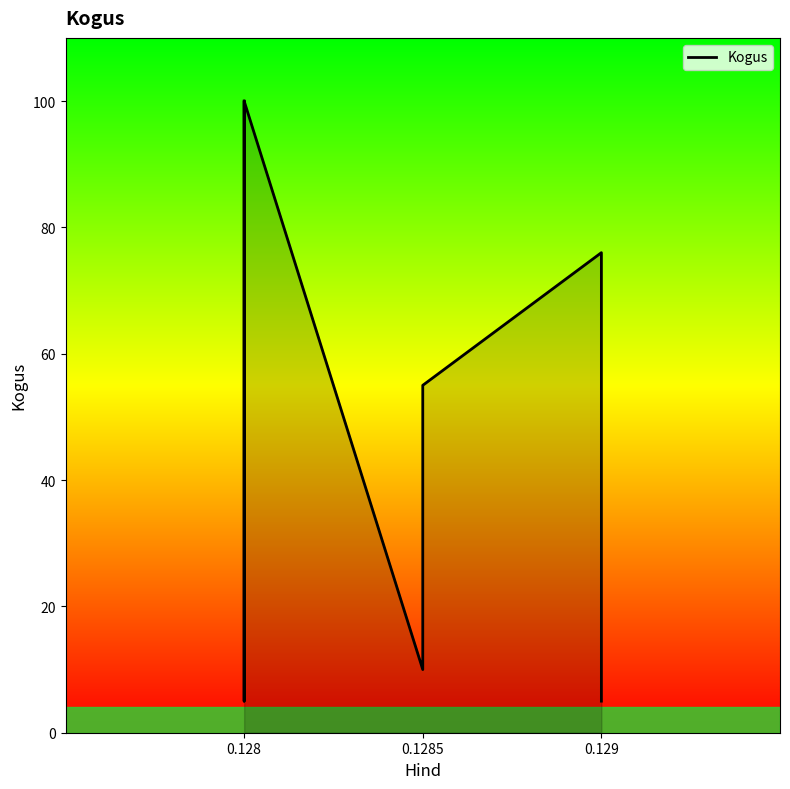

At which category does the chart reach its peak across all series?

0.128